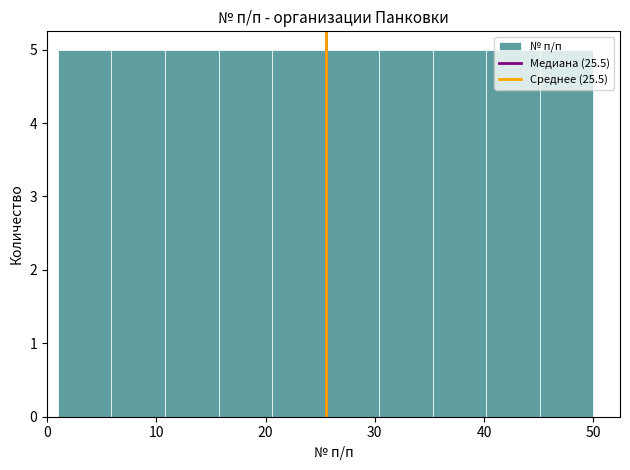

Reading left to right, transcribe this chart: for each bar, give the range it covers on the x-axis and its height. Neither the bar edges nor the heights are printed on the chart, so give them approximately, as read against the axes.

1.0 to 5.9: 5
5.9 to 10.8: 5
10.8 to 15.7: 5
15.7 to 20.6: 5
20.6 to 25.5: 5
25.5 to 30.4: 5
30.4 to 35.3: 5
35.3 to 40.2: 5
40.2 to 45.1: 5
45.1 to 50.0: 5